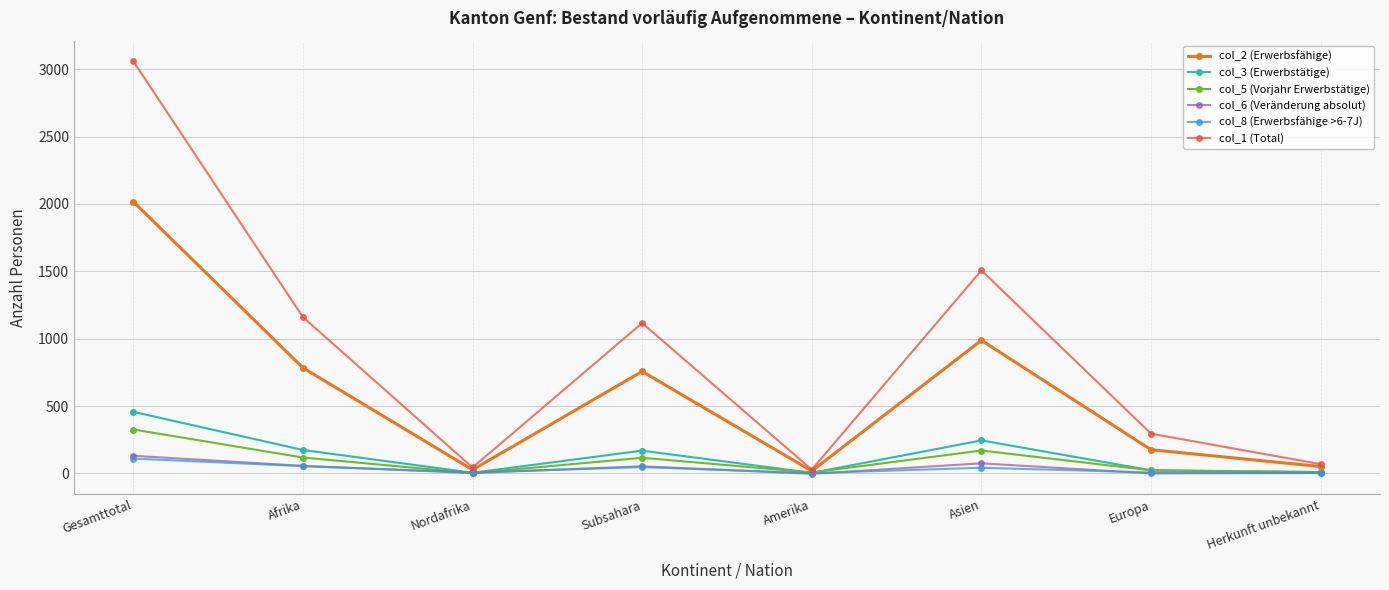

What position from the left is Herkunft unbekannt?

8